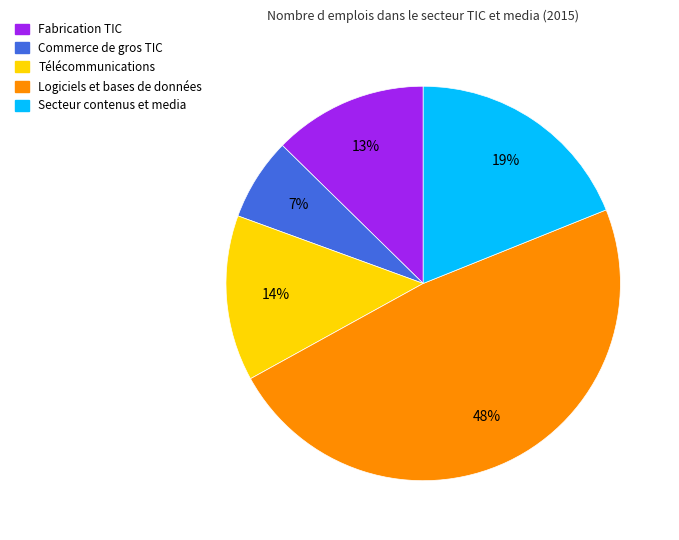

To the nearest percent, what is the difference between the largest and smallest slice percentages?

41%